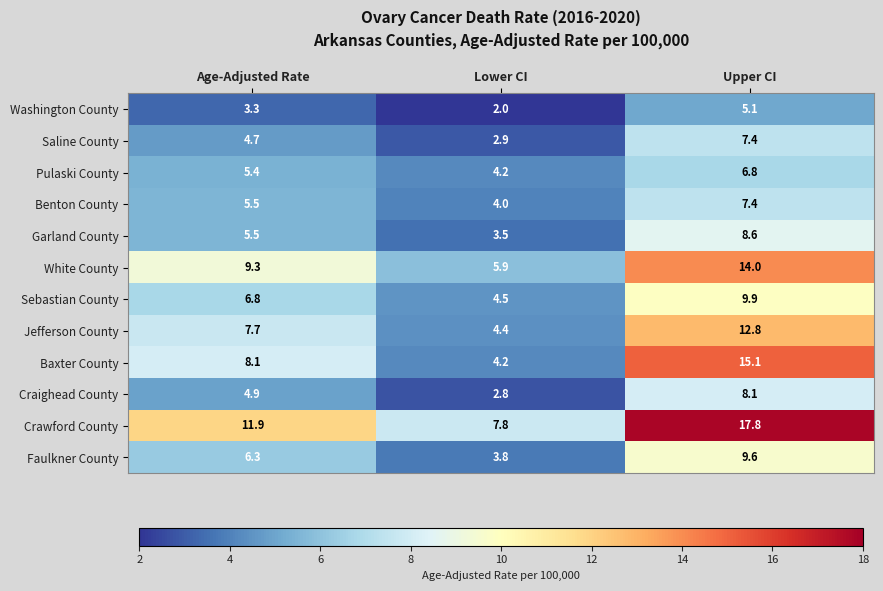

At how many categories does at least one series exceed 12?

1